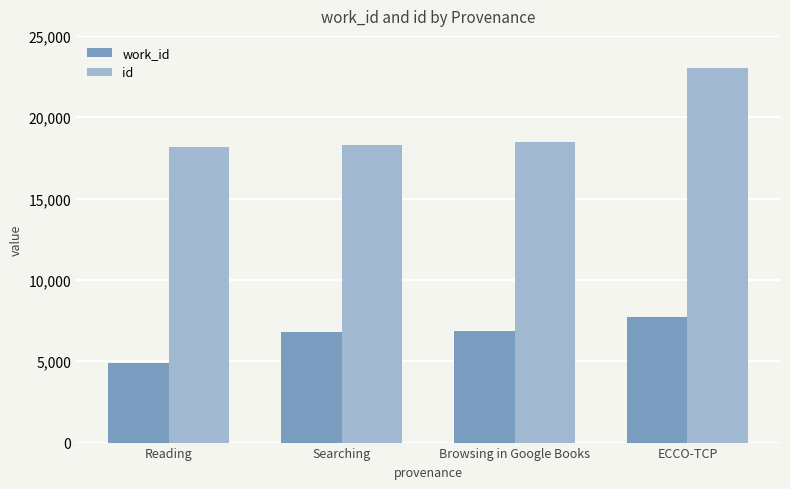

List the series in order of their overall mean, highest first.

id, work_id